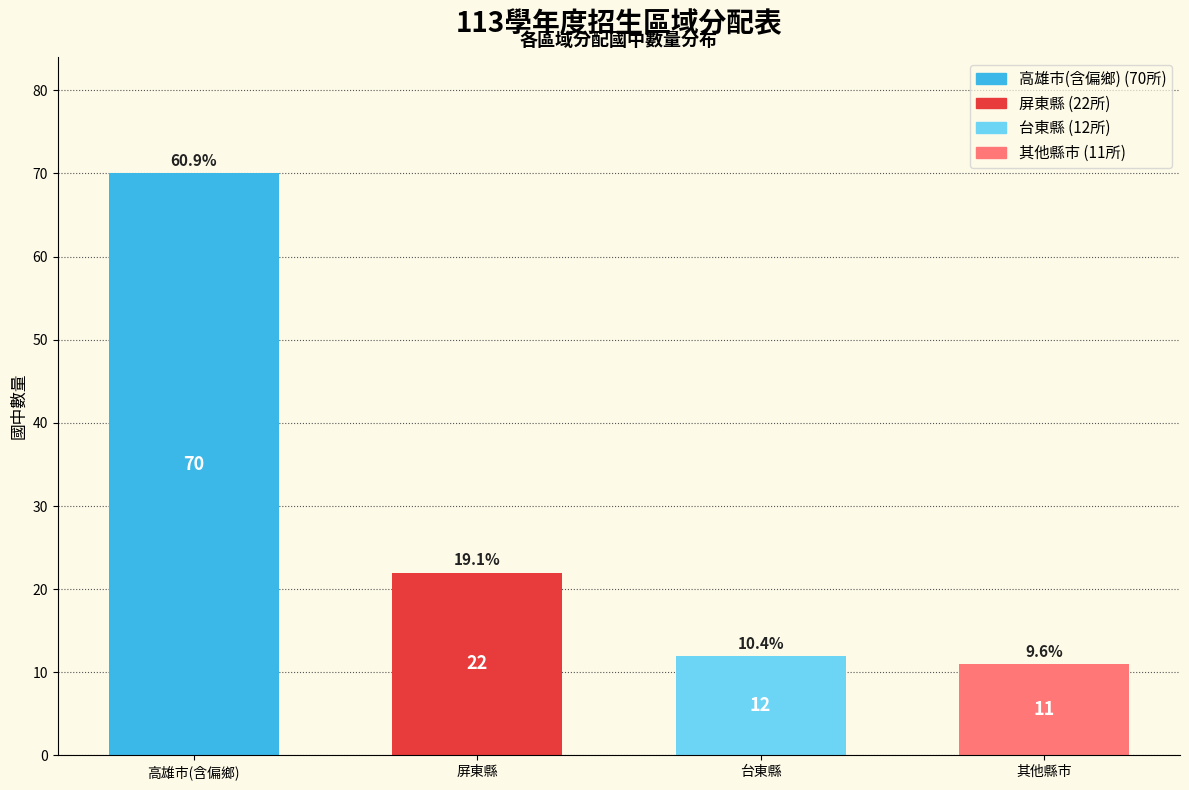

Reading right to left, list all the values displayed in this chart.

其他縣巿=11	台東縣=12	屏東縣=22	高雄巿(含偏鄉)=70